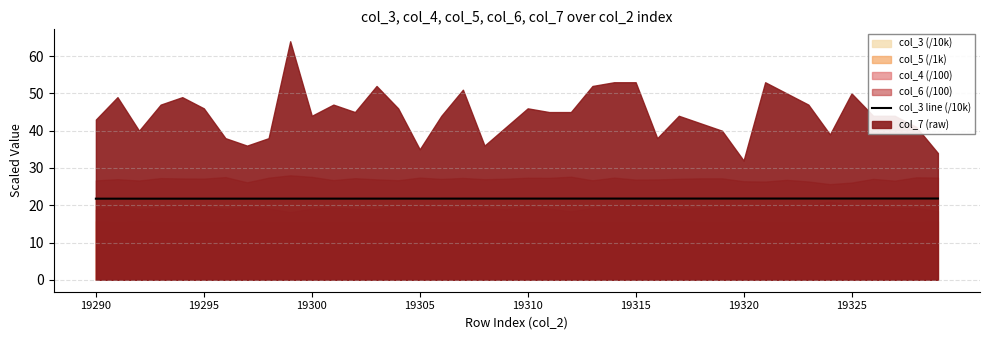

Does the chart have visible grid lines?

Yes